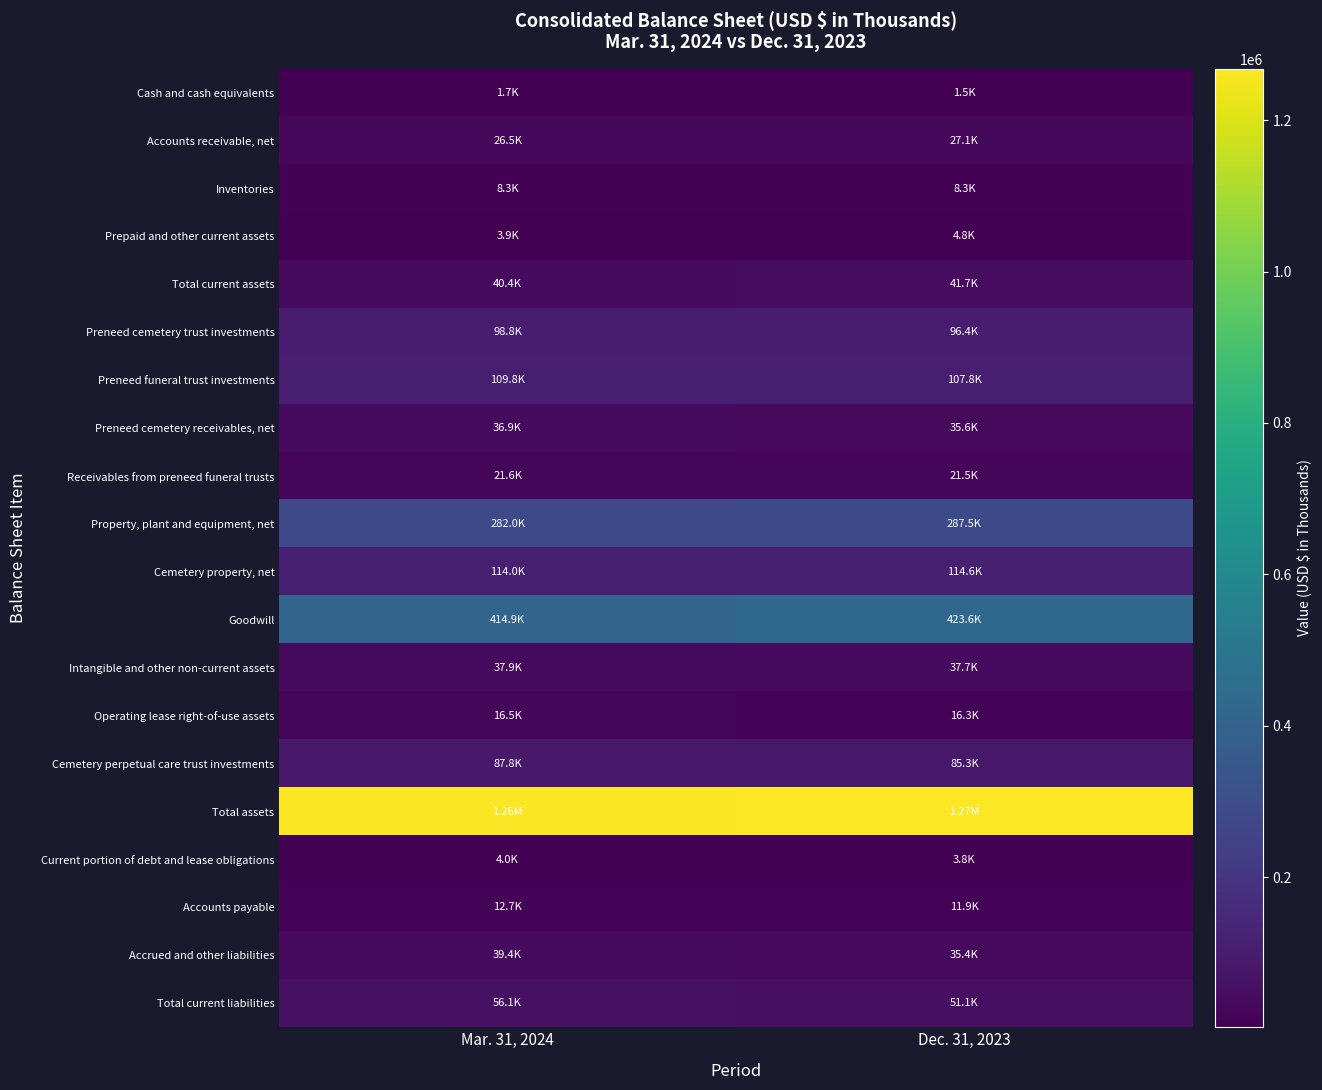

How many categories are shown in the chart?

2